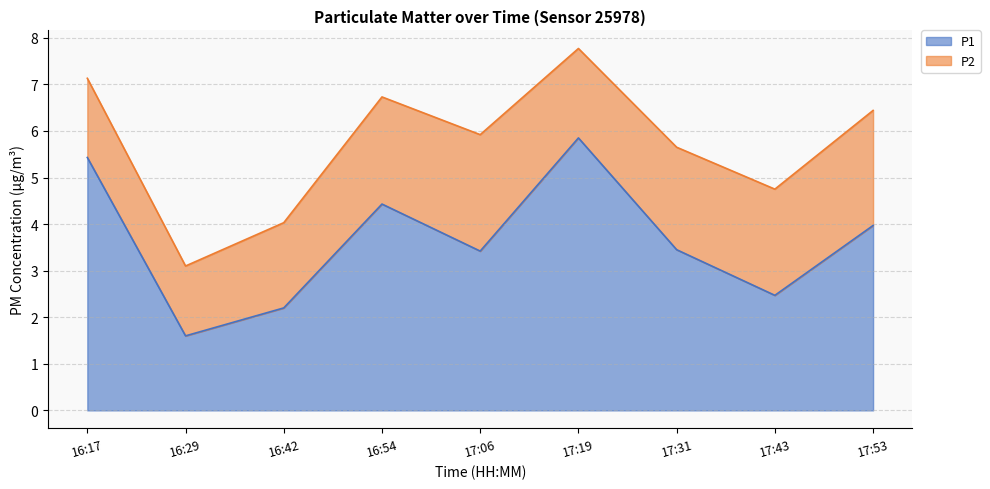

Read the value at 17:43.

2.5